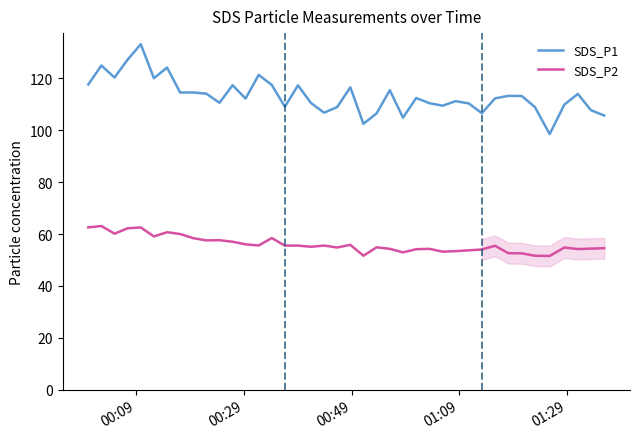

Rank the series by their maximum value, from highest to lowest.

SDS_P1, SDS_P2